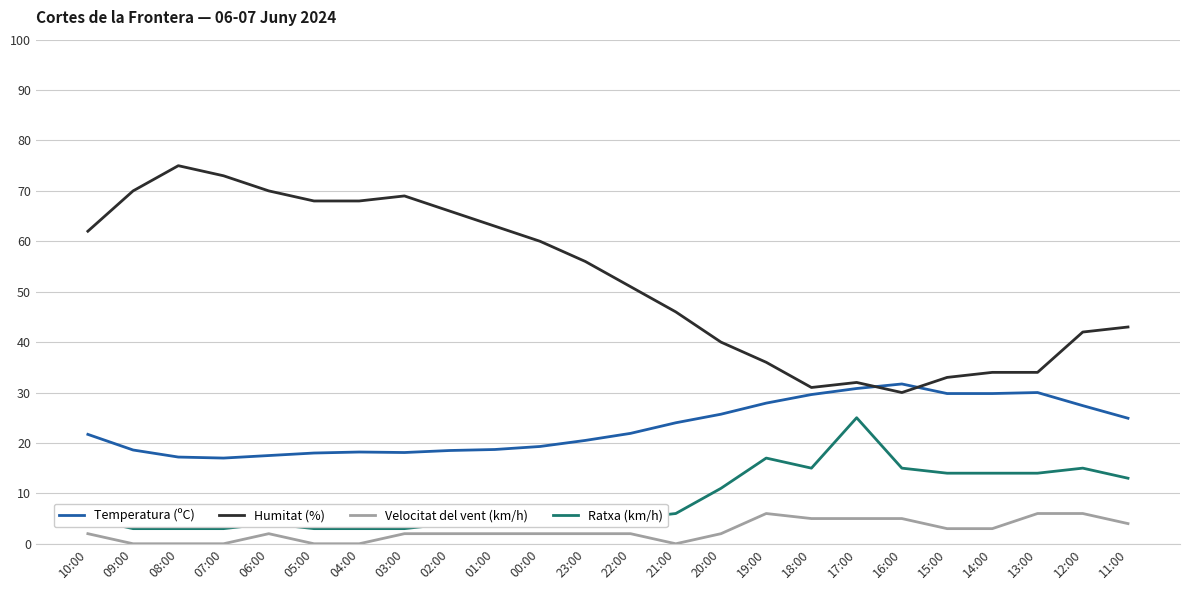

Between 21:00 and 12:00, which series saw the biggest shift?

Ratxa (km/h)